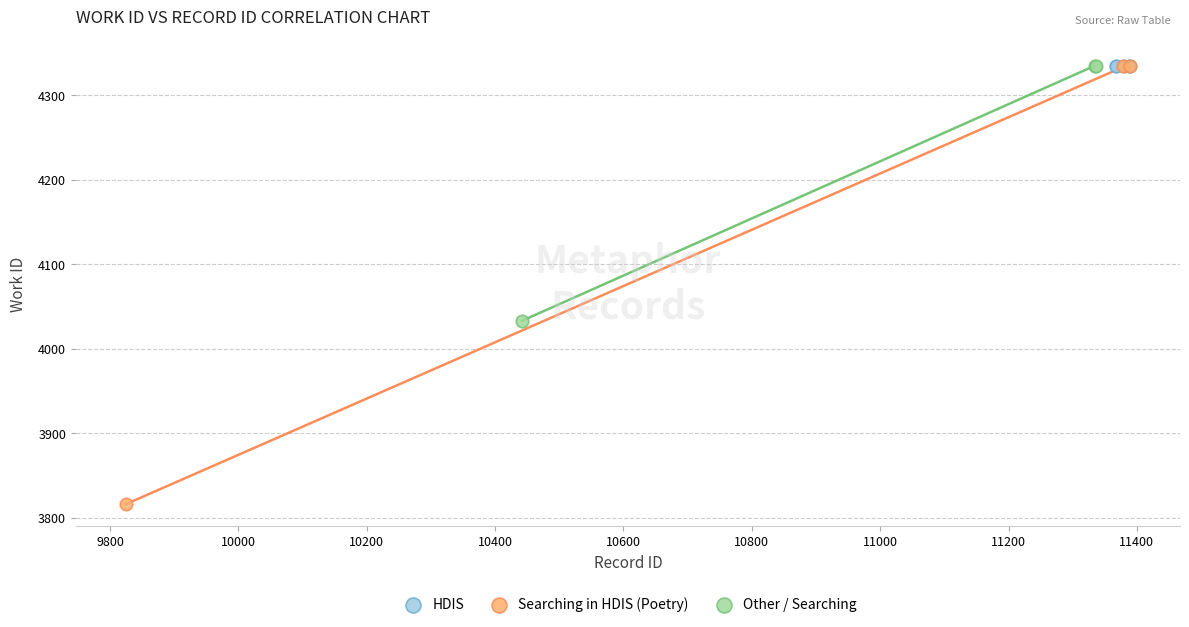

Which series reaches the minimum Y coordinate?

Searching in HDIS (Poetry)